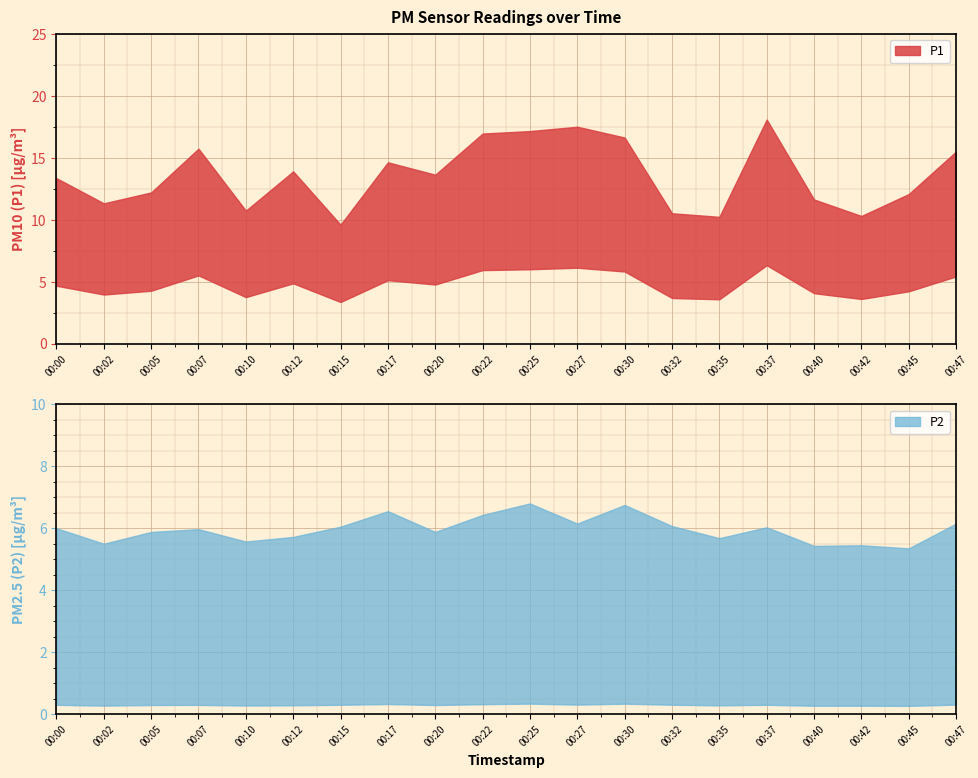

At 00:40, list the series in order from largest to smallest.

P1, P2